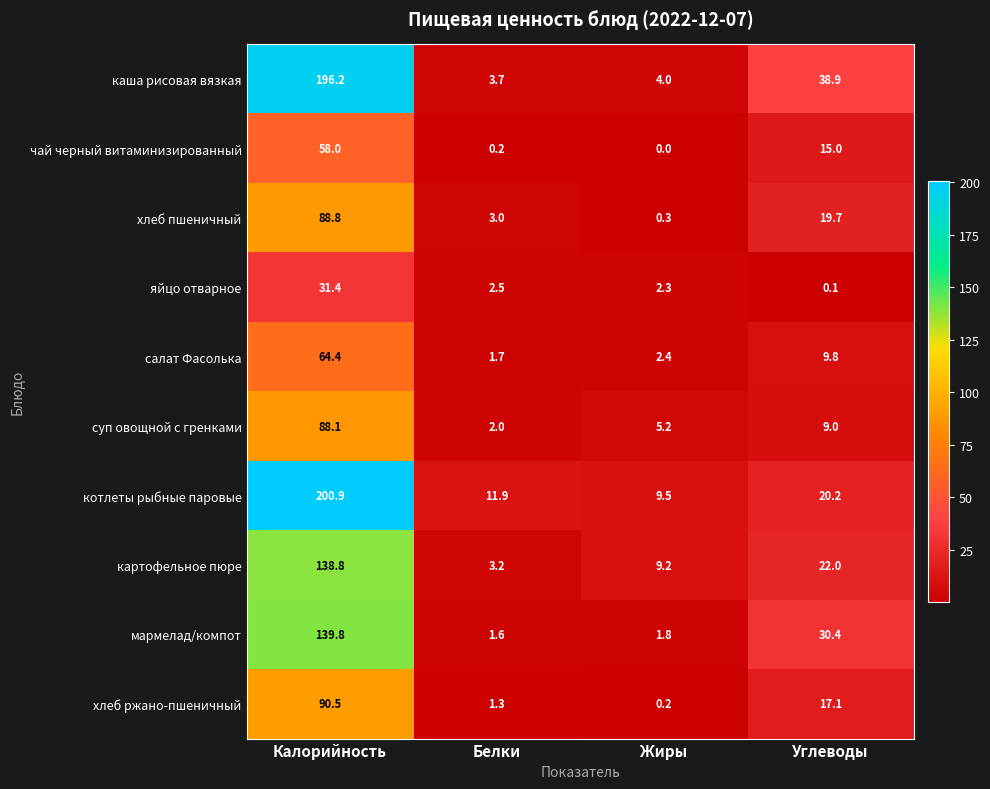

Where does the котлеты рыбные паровые series first go above 20?

Калорийность